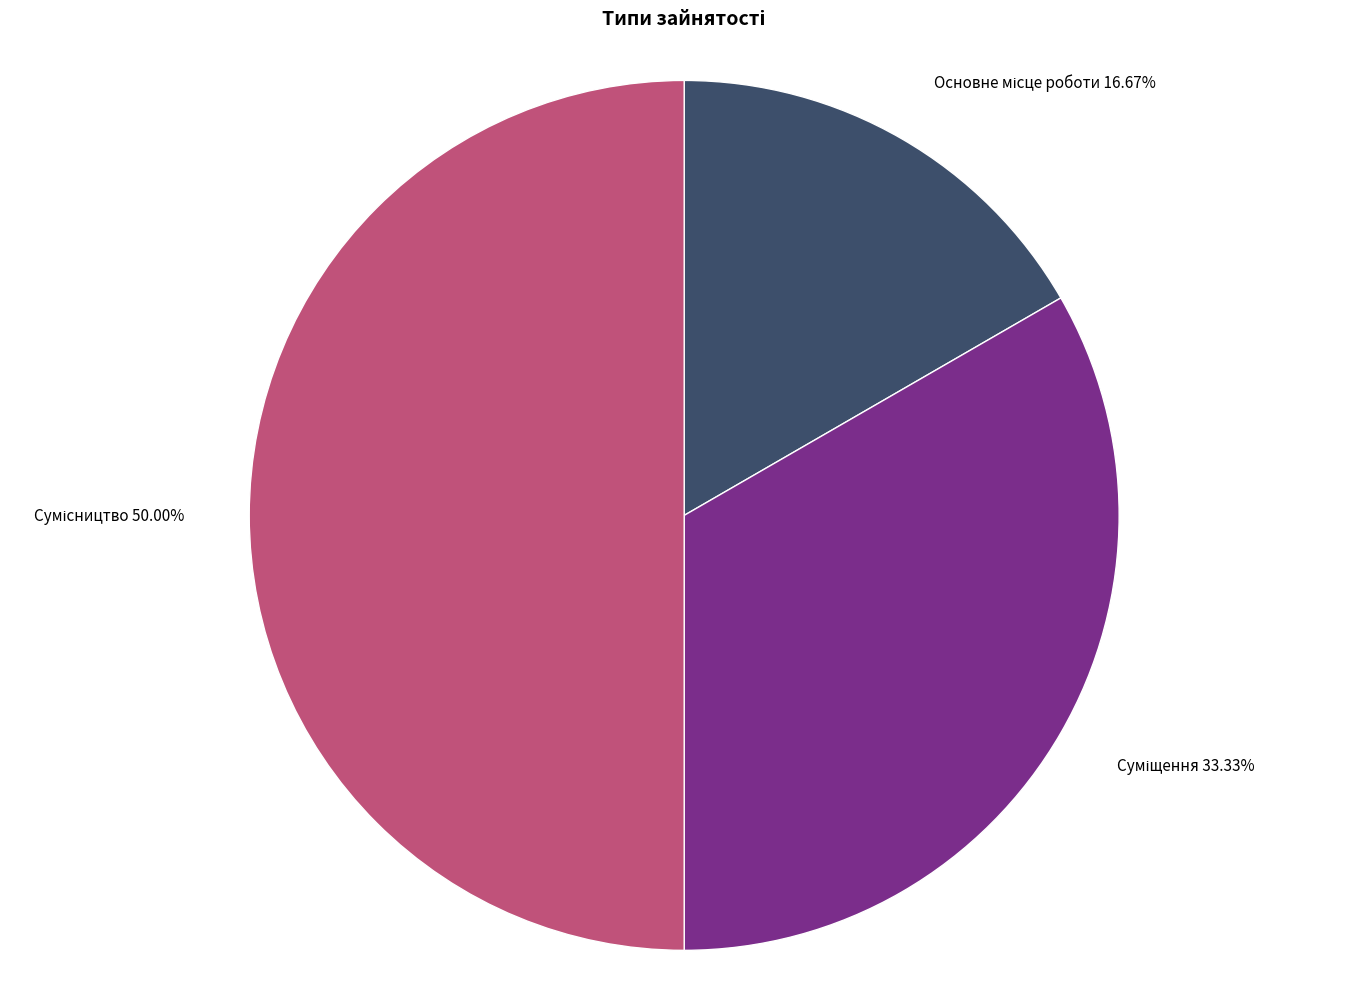

To the nearest percent, what percentage of the pie is Основне місце роботи?

17%